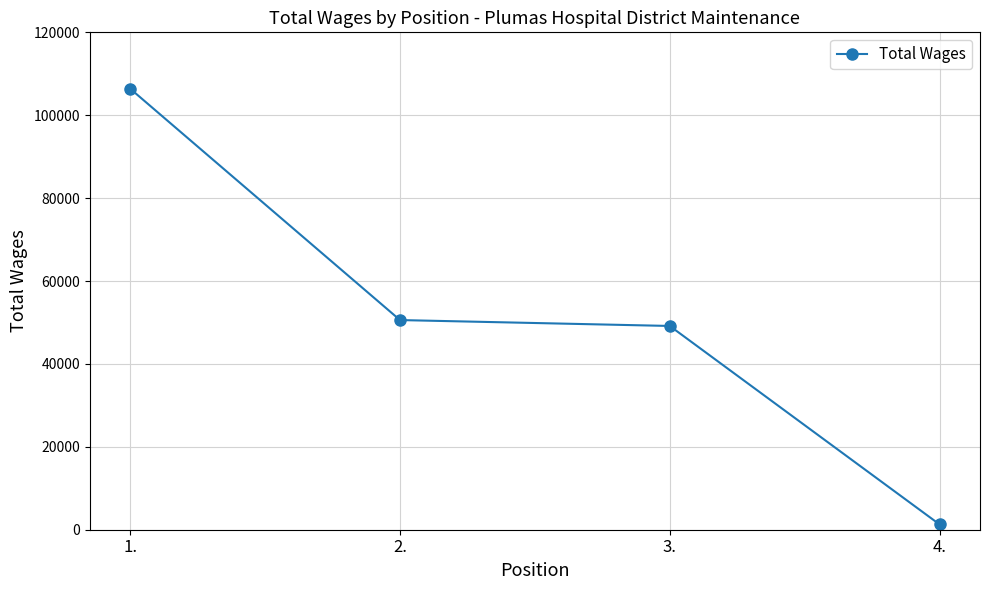

What is the difference between the second highest and minimum values?

49297